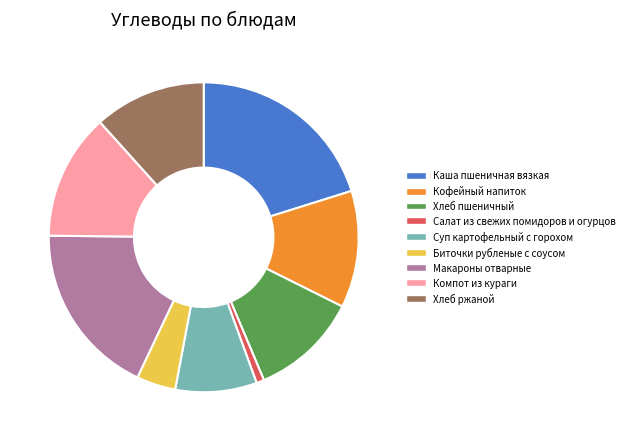

Does Каша пшеничная вязкая represent more than half of the total?

No